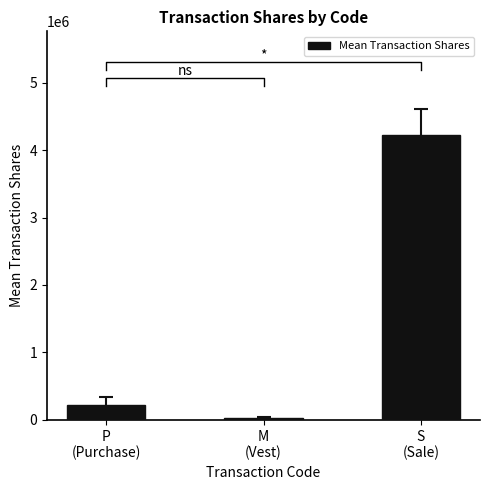

What is the sum of all values?

4483514.5